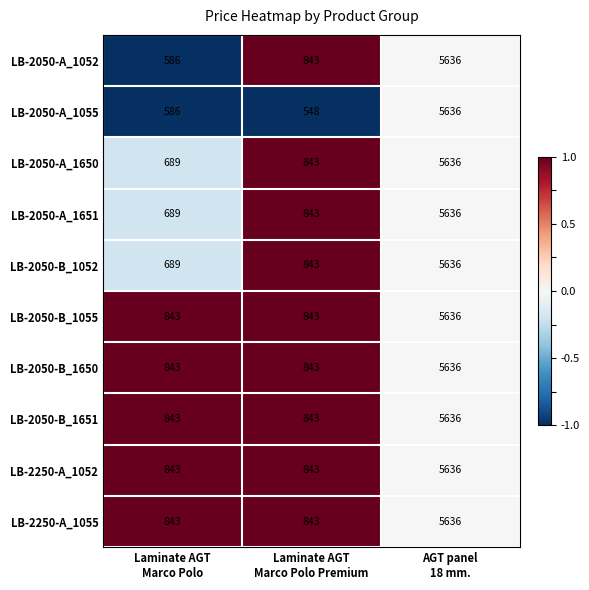

Count the LB-2050-B_1651 values in the range 843 to 5636.

3